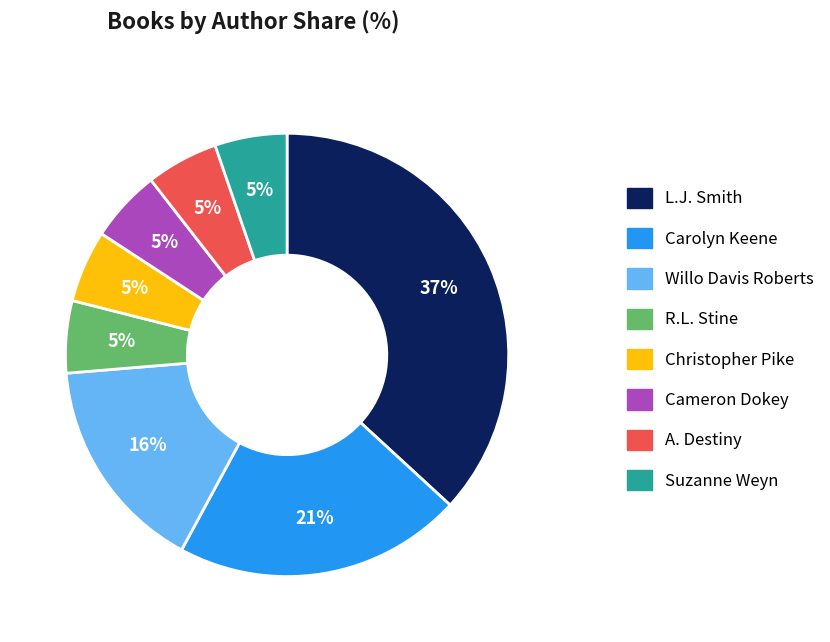

The Willo Davis Roberts slice represents 30% of the pie. True or false?

False